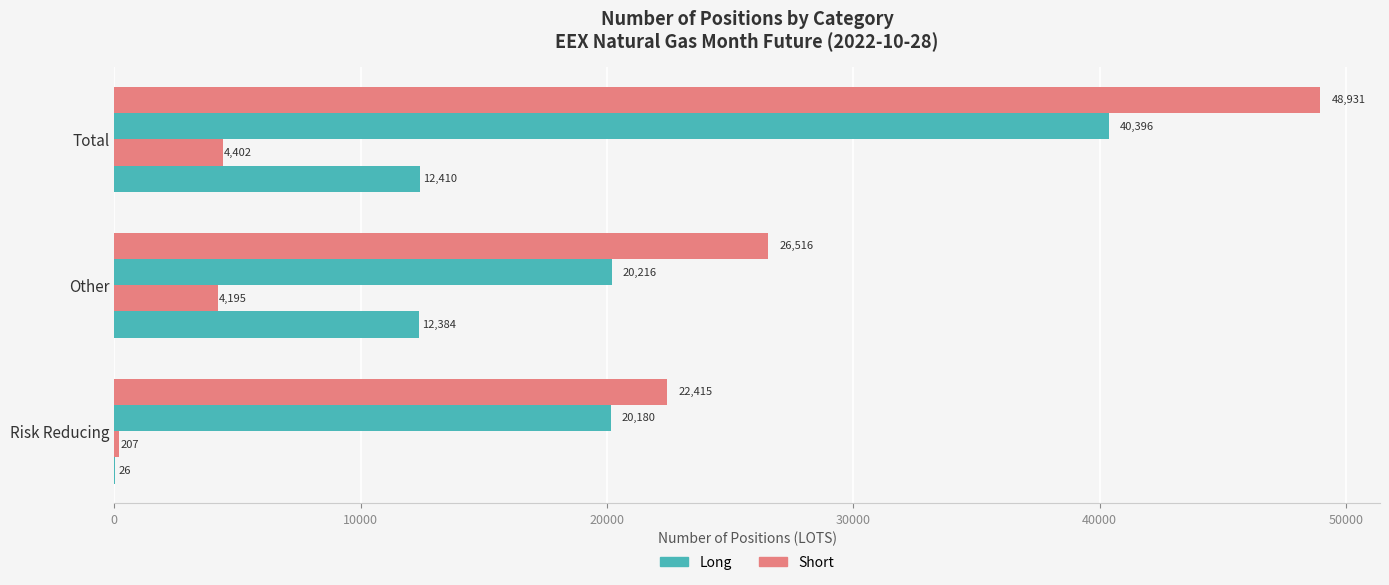

How many data points does each series have?

3